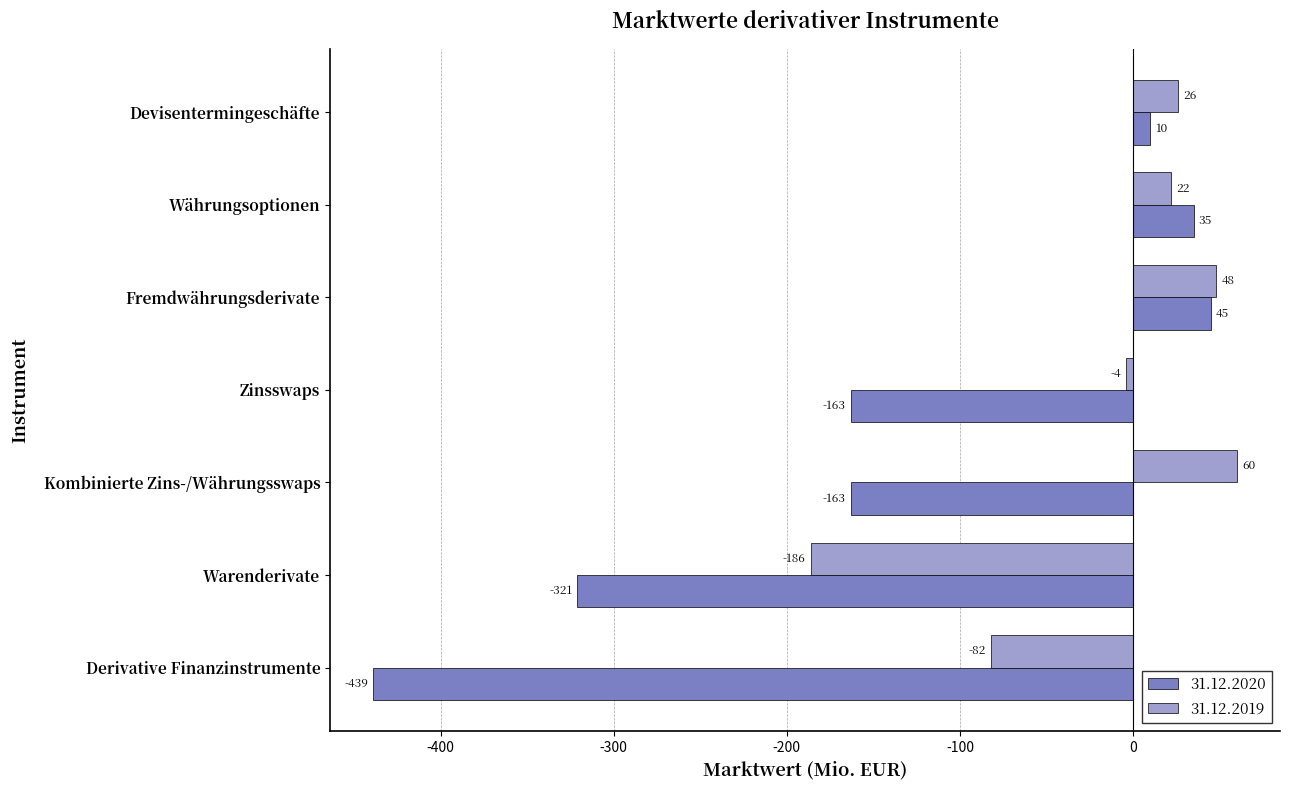

At which category is the sum across all series the highest?

Fremdwährungsderivate